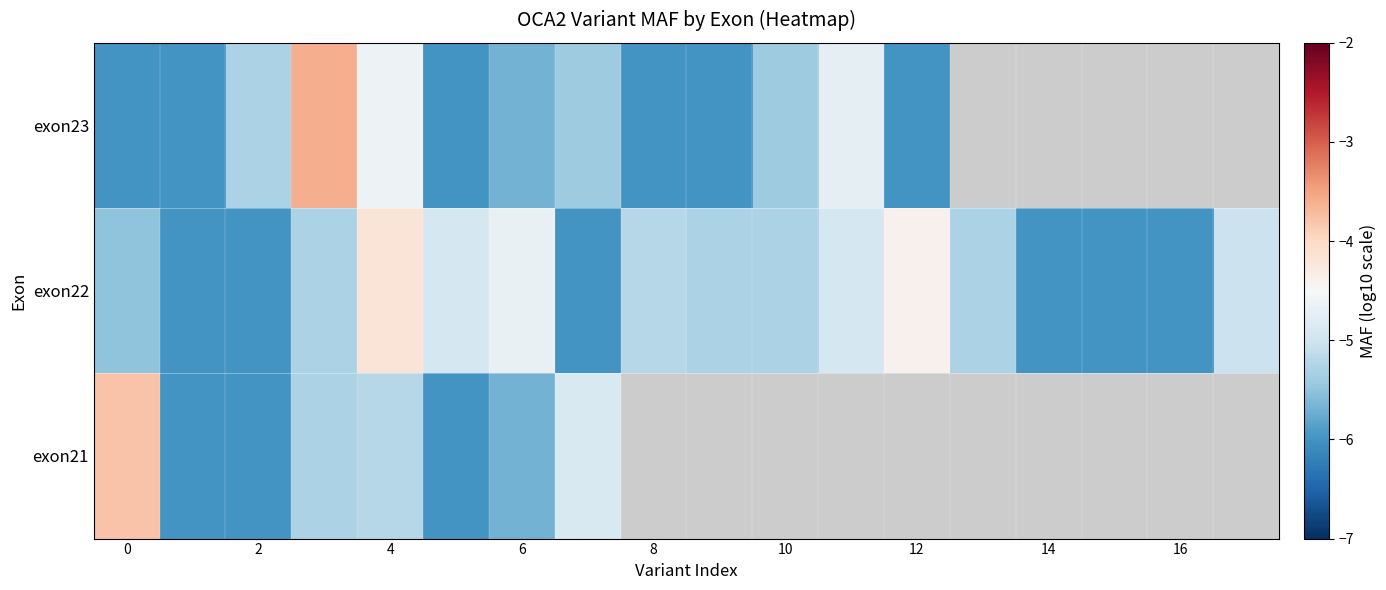

At how many categories does at least one series exceed -4?

2